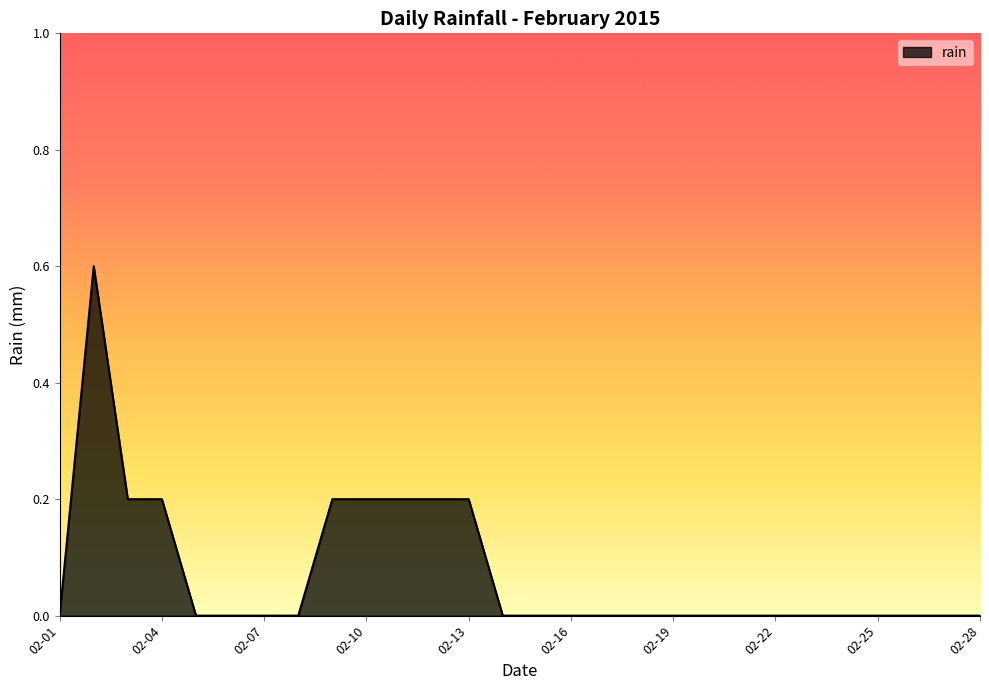

What is the difference between the maximum and minimum values?

0.6